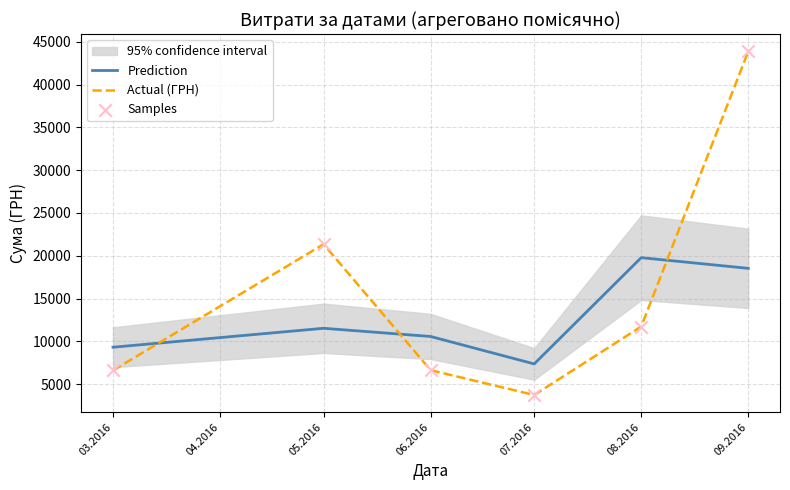

Which series reaches the minimum Y coordinate?

Actual (ГРН)